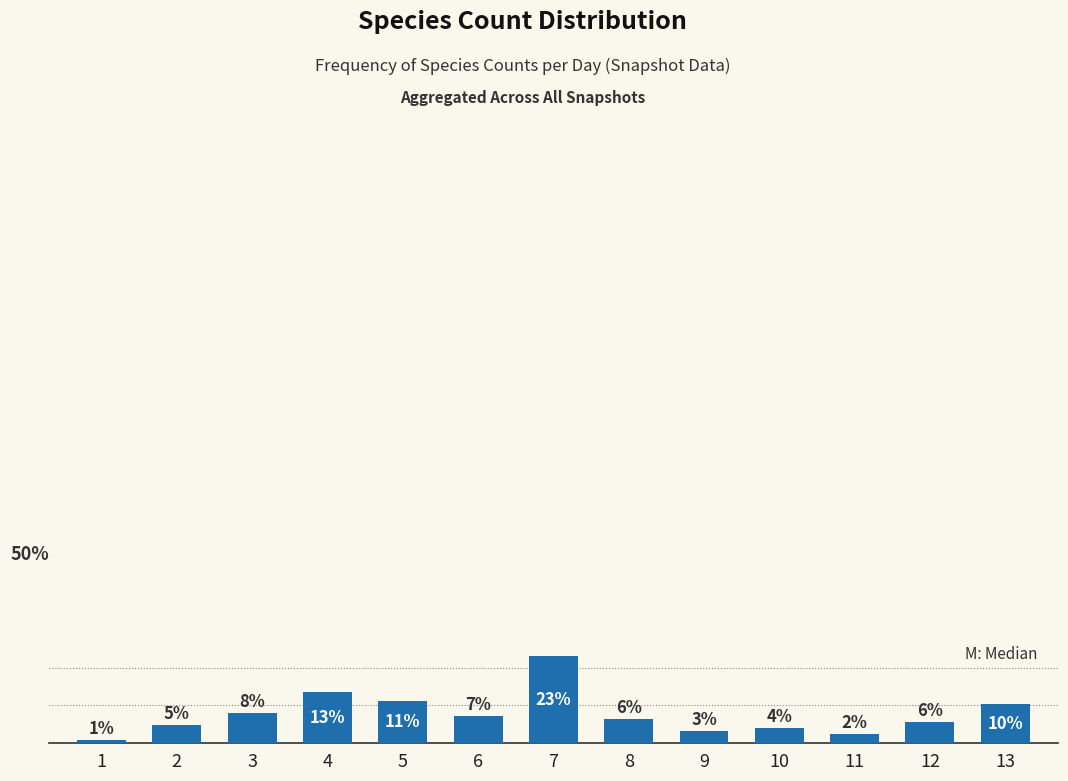

What is the sum of all values?

100.0